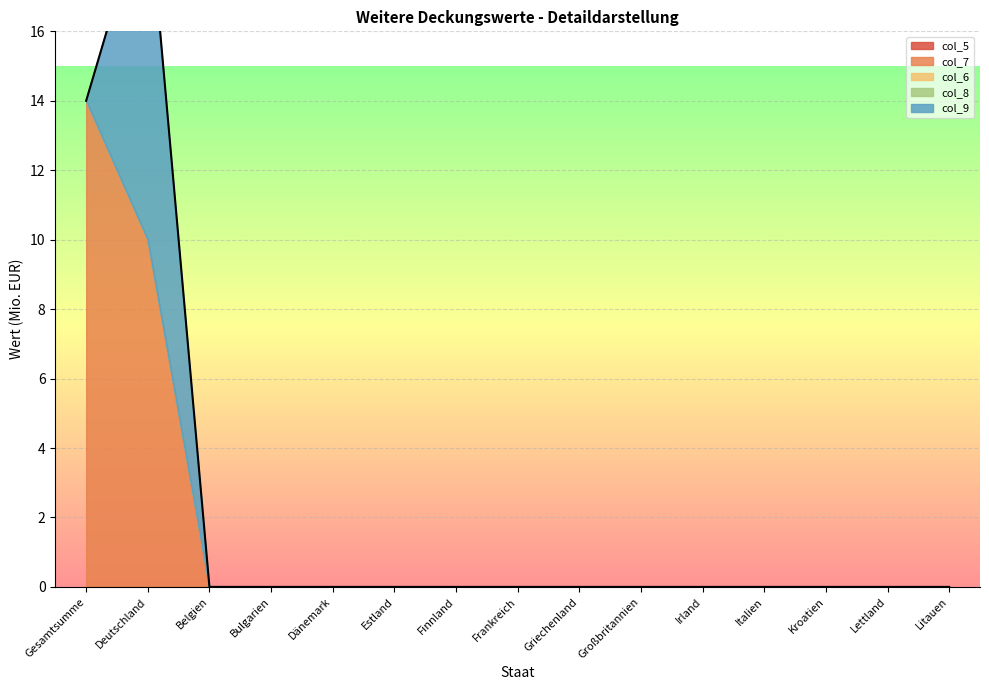

How many lines are shown in the chart?

5